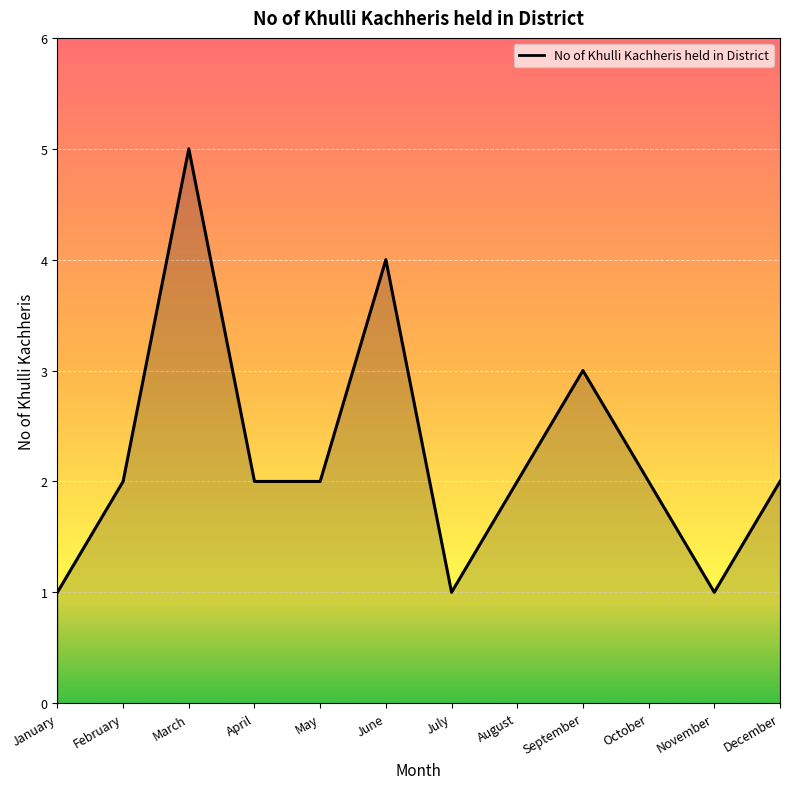

What is the maximum value shown in the chart?

5